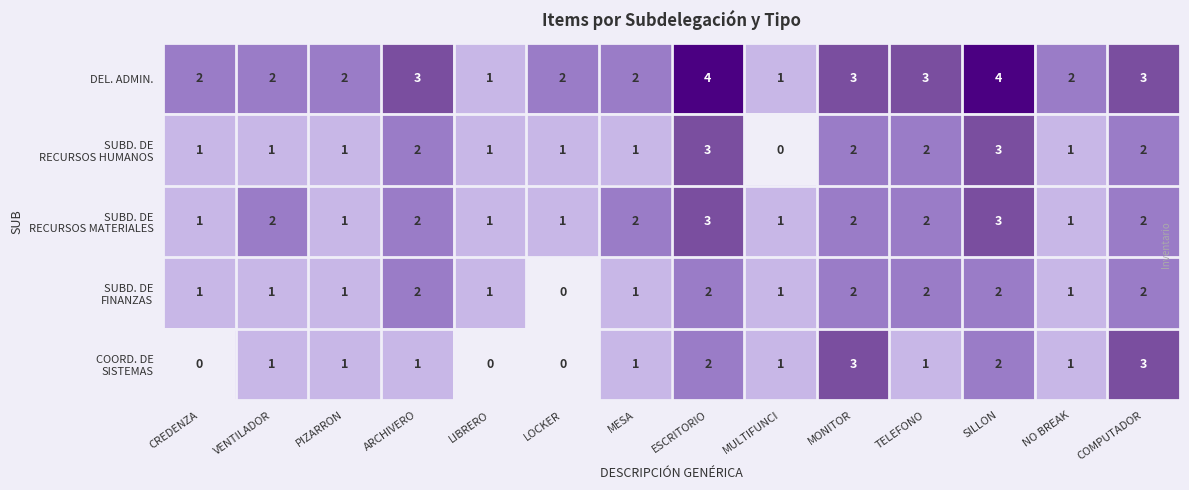

What is the greatest value displayed?

4